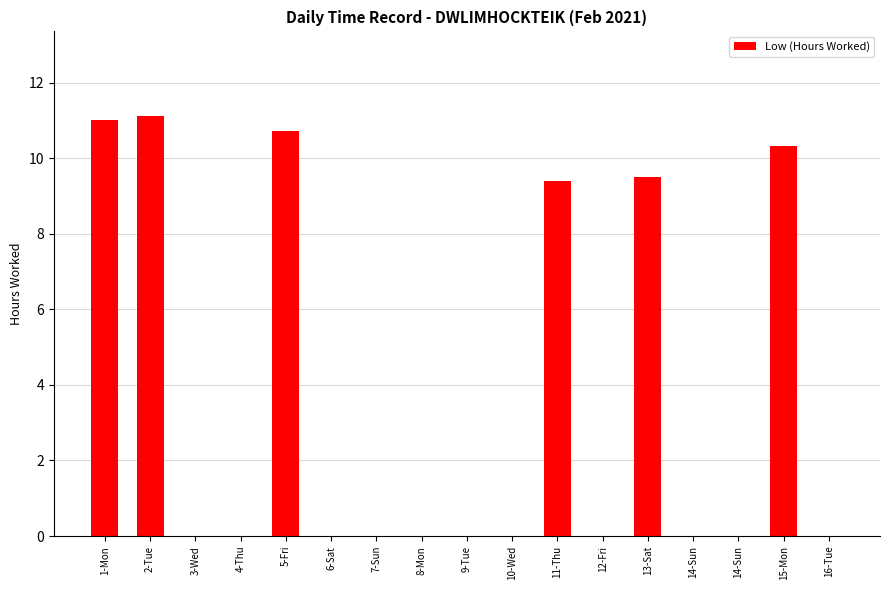

Are the bars horizontal?

No